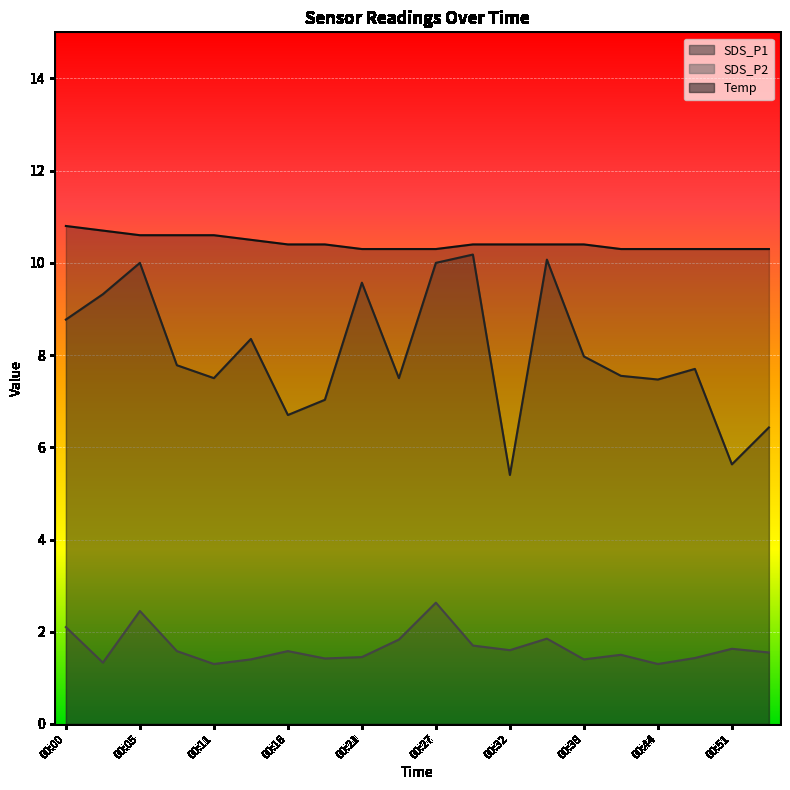

At which category does SDS_P2 reach its first local peak?

00:05